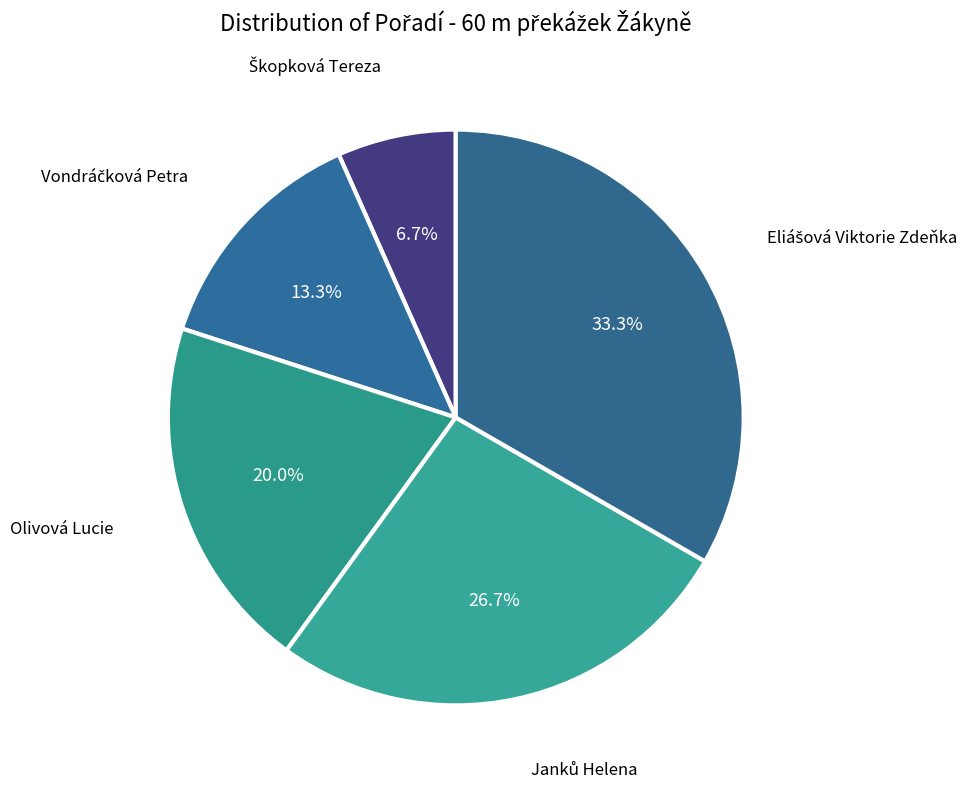

How many slices are in this pie chart?

5